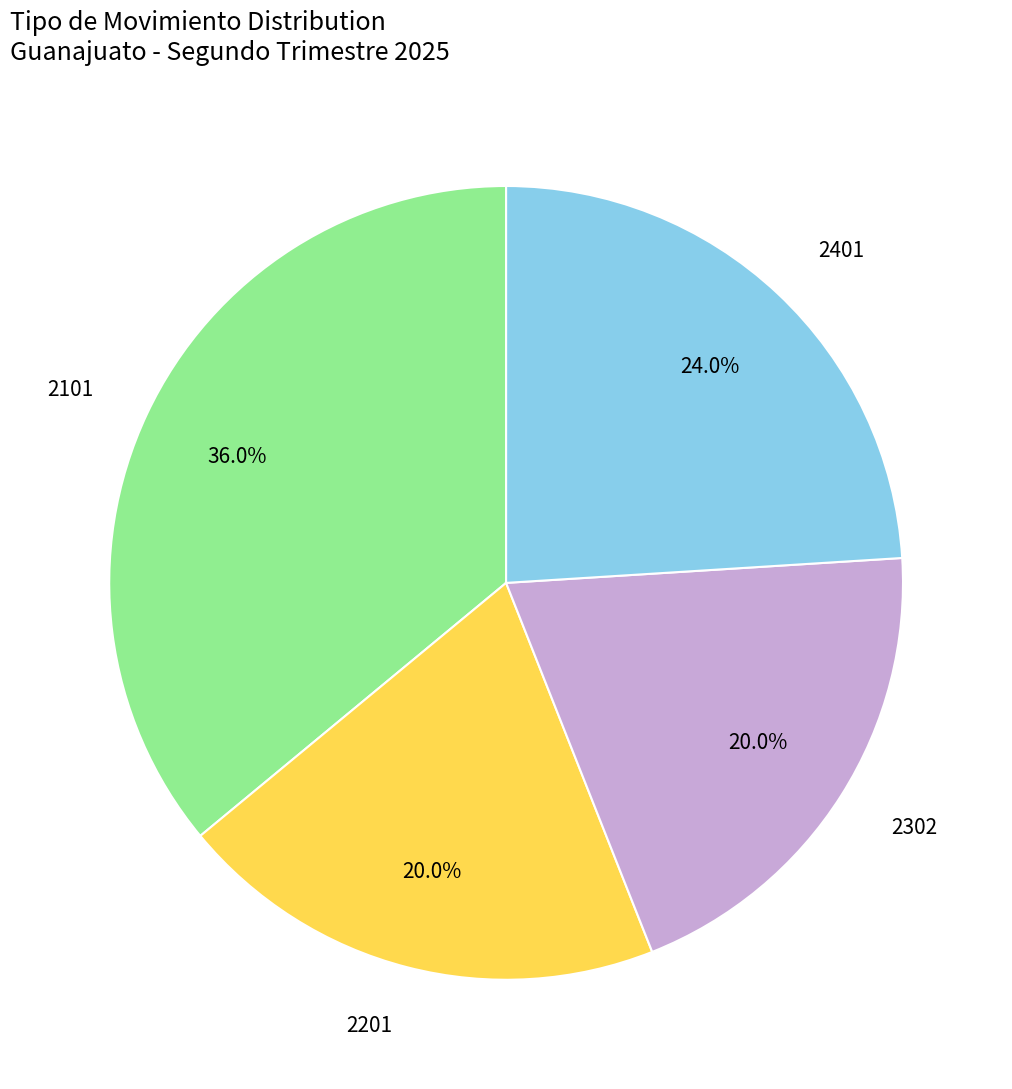

The 2101 slice represents 36% of the pie. True or false?

True